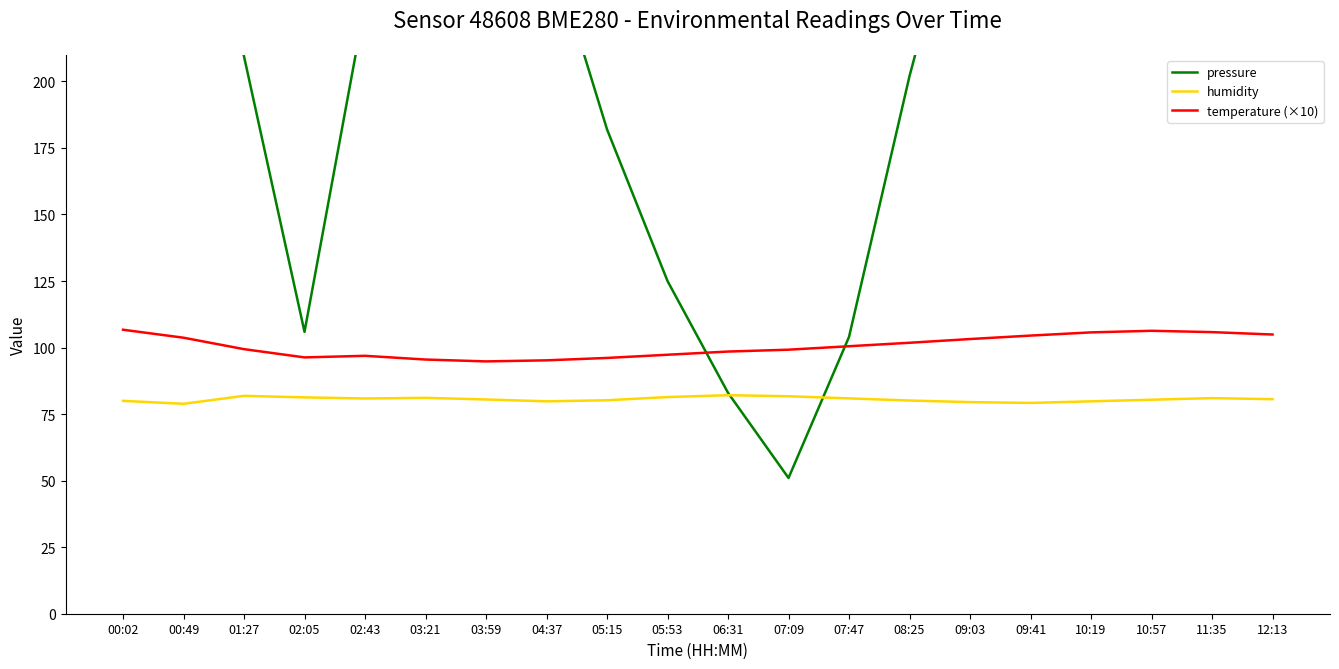

At which category is the sum across all series the highest?

00:02